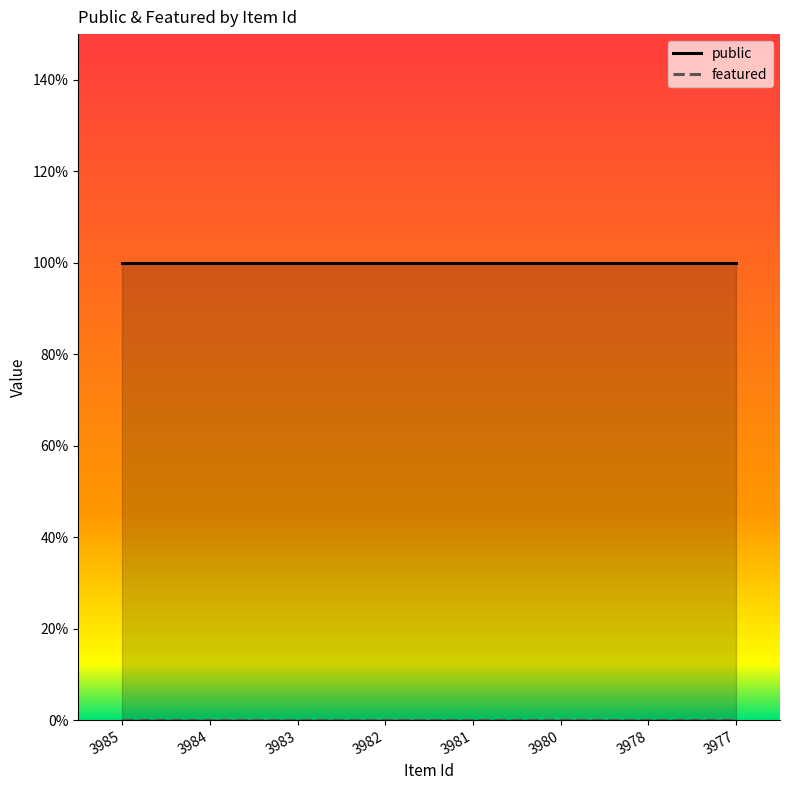

What is the value of the public point at the 4th from the left?

1